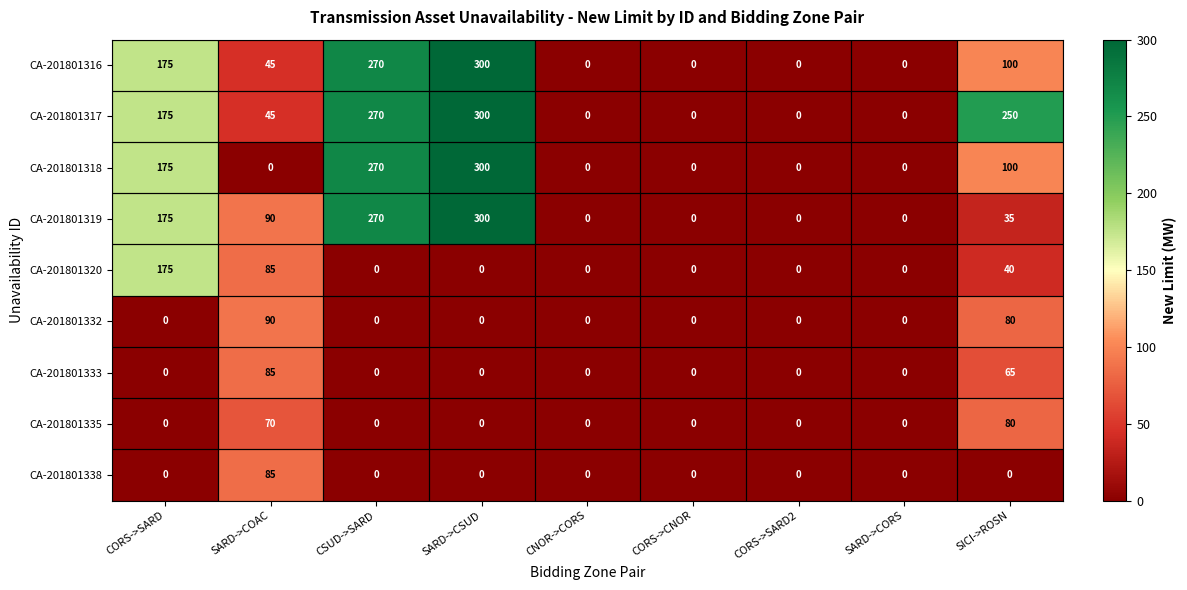

The CA-201801319 series shows 270 at CSUD->SARD. True or false?

True